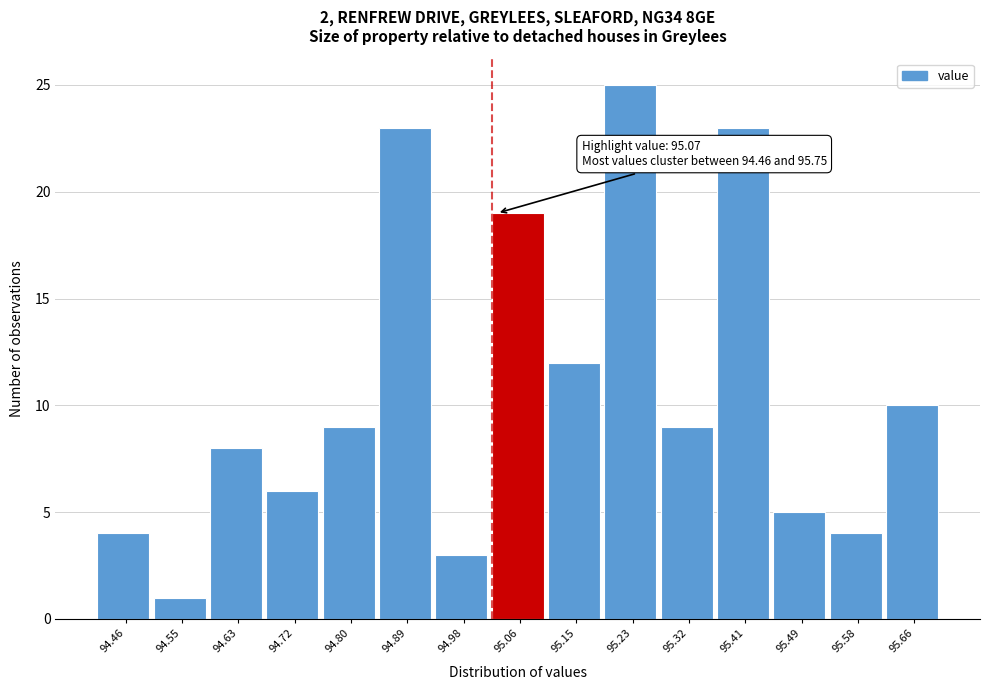

Reading left to right, transcribe all the data shown in this chart.

4	1	8	6	9	23	3	19	12	25	9	23	5	4	10